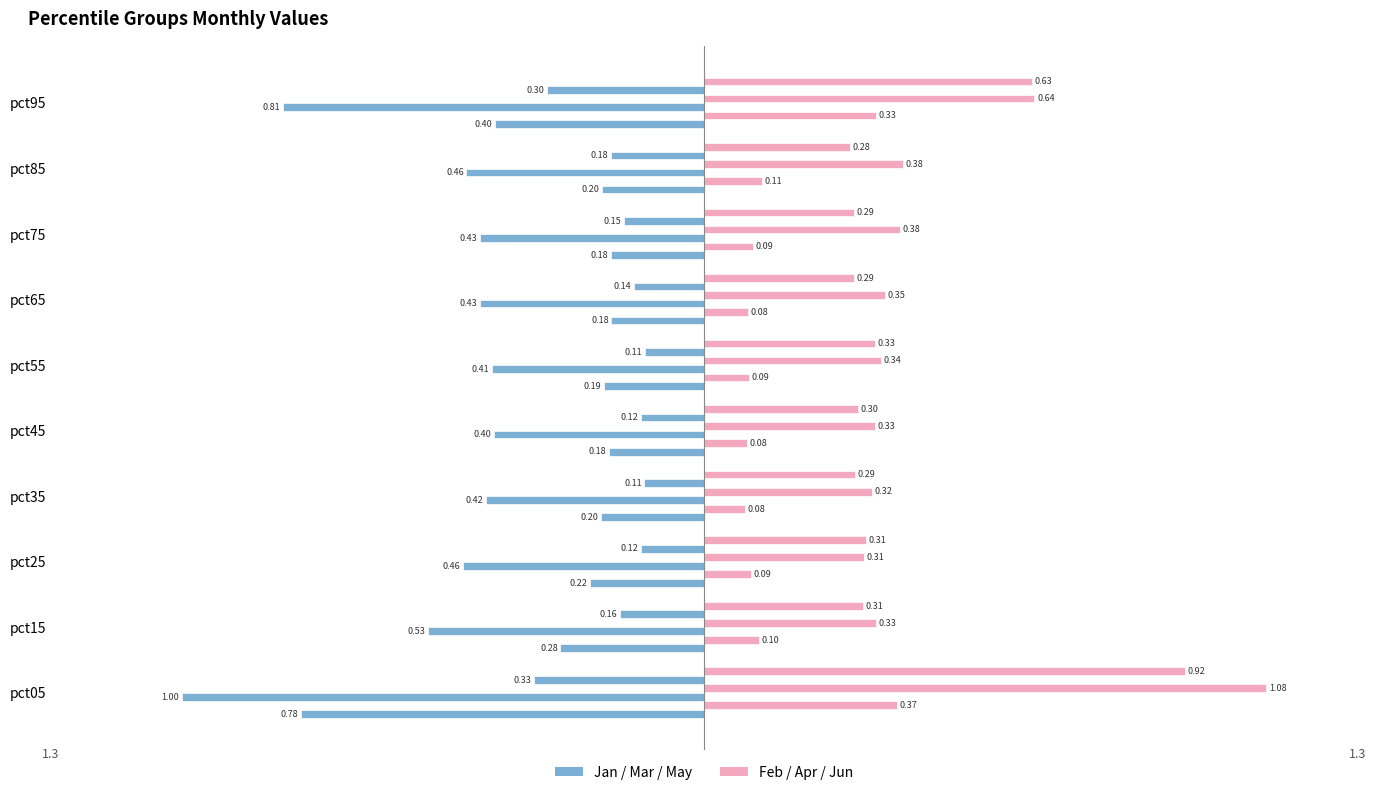

Count the number of categories in the chart.

10